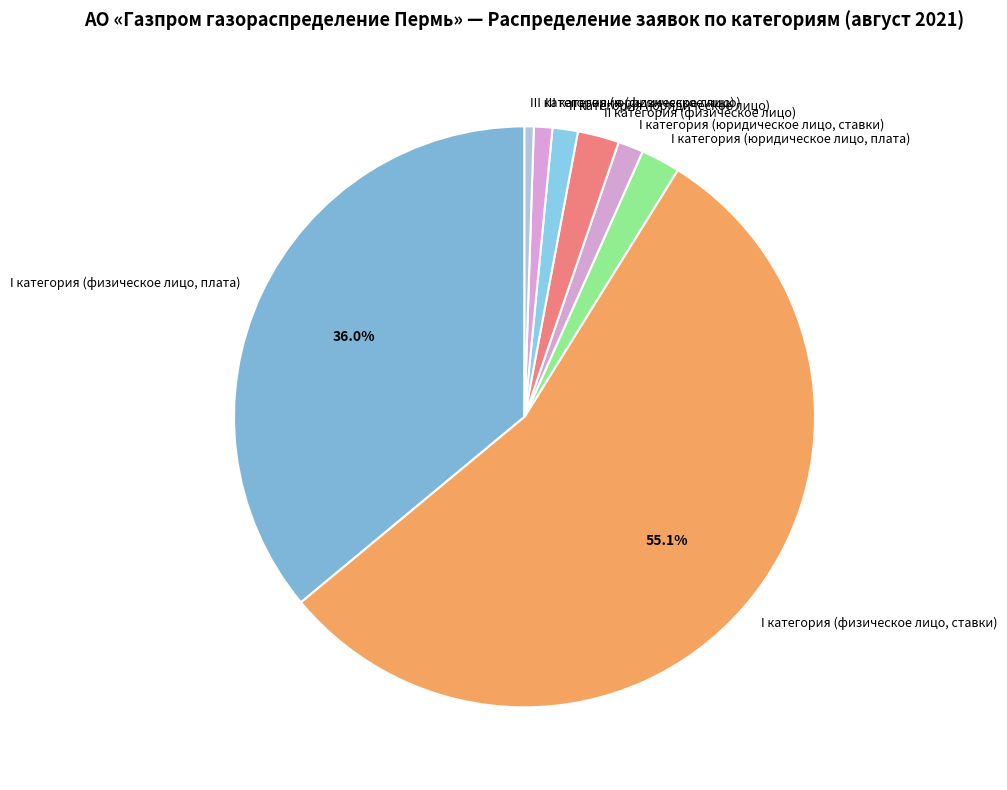

How many slices are in this pie chart?

8